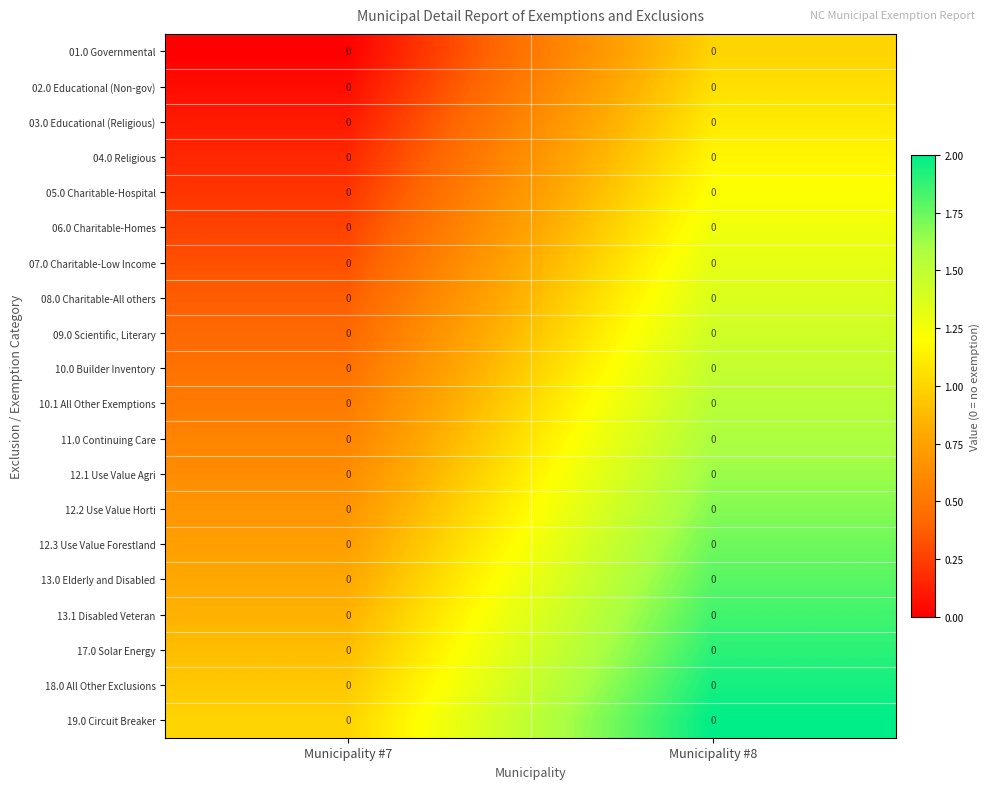

True or false: 12.1 Use Value Agri has a value of 2.3 at Municipality #8.

False